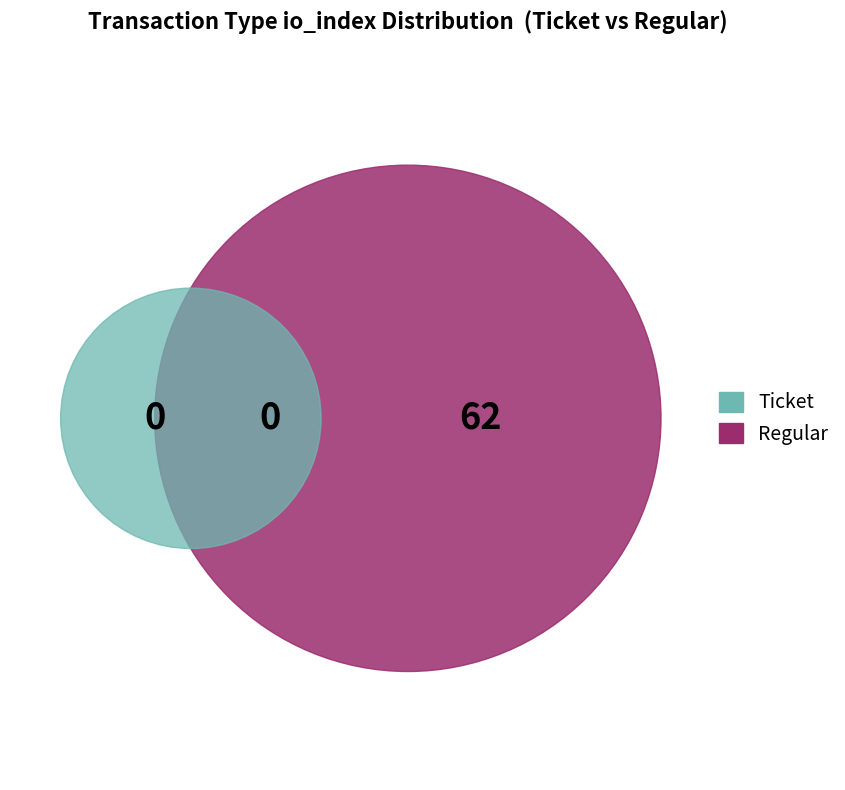

Which slice is the smallest?

Ticket